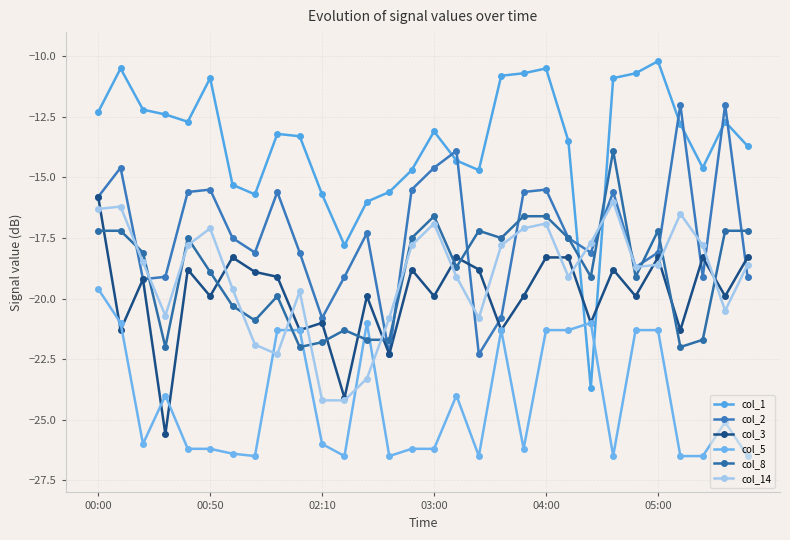

What is the minimum value for col_2?

-22.3